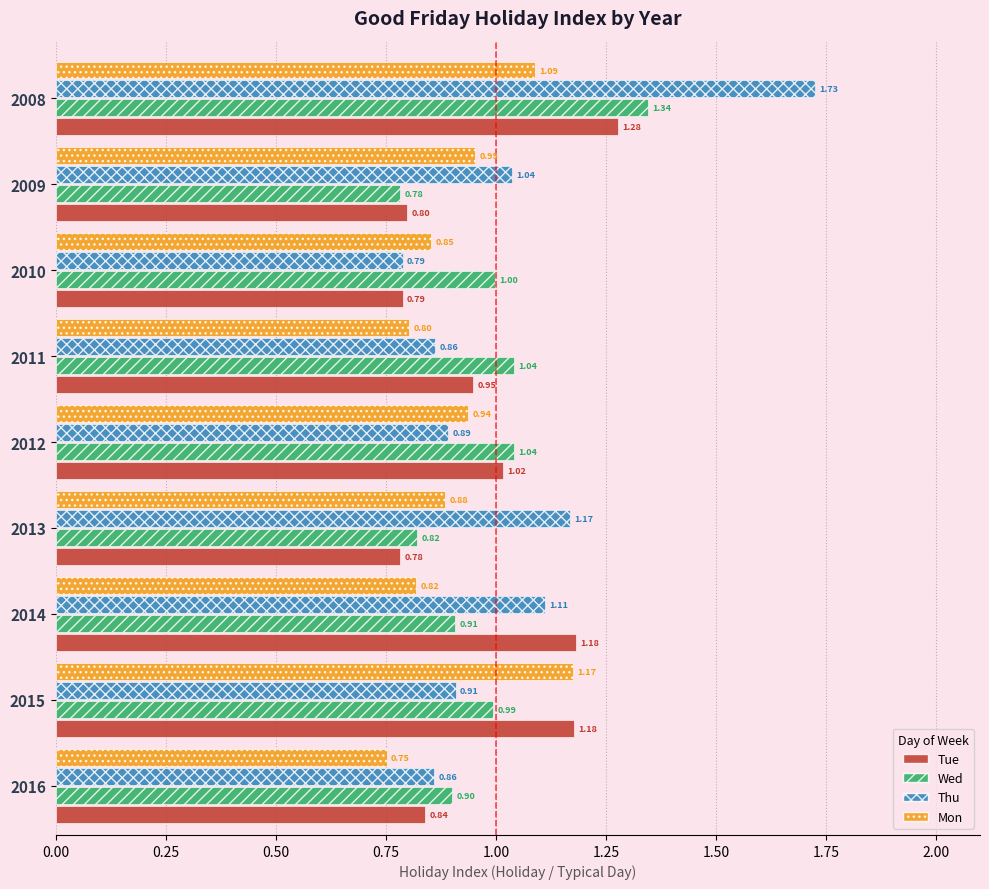

At which label does Thu reach its peak?

2008